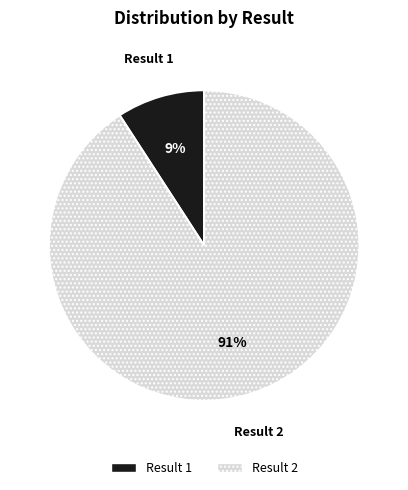

To the nearest percent, what is the average slice percentage?

50%